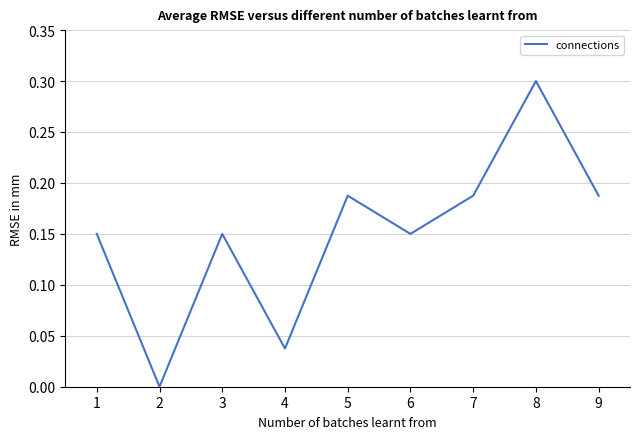

True or false: the data shows 0.3 at 7.

False